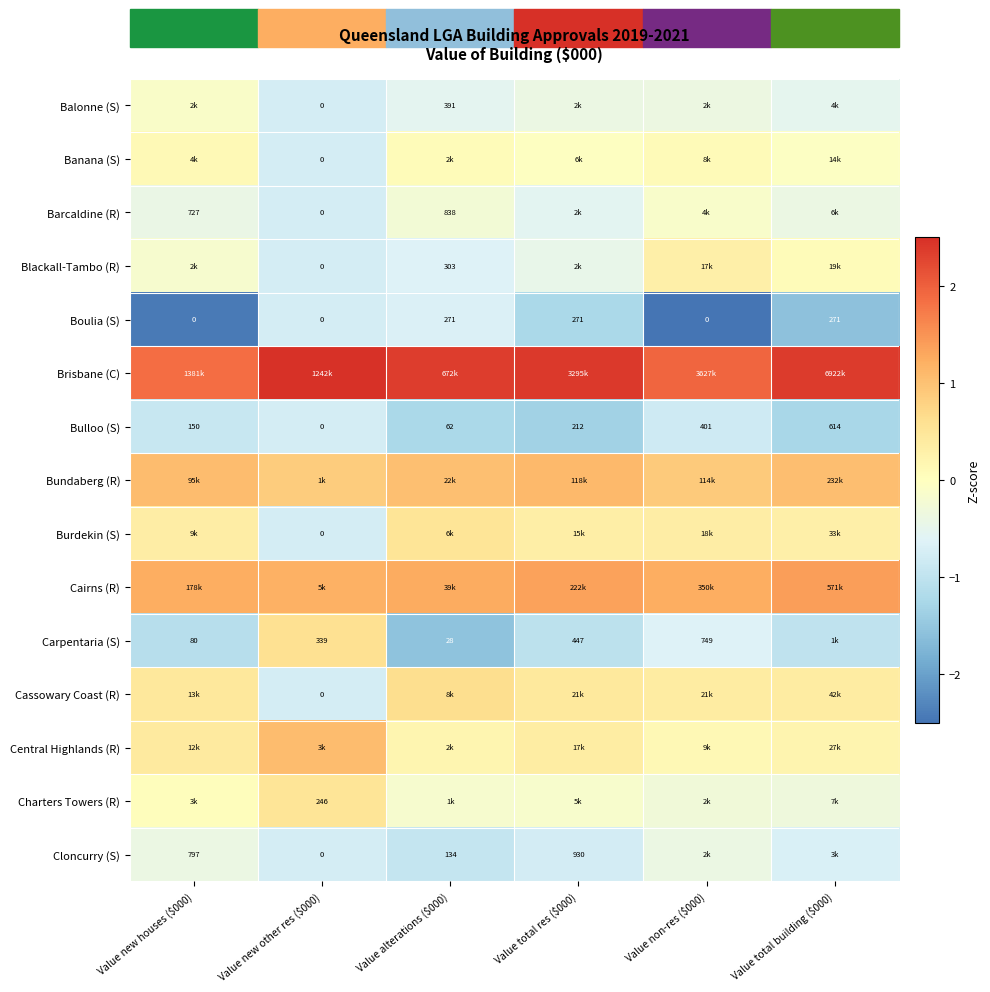

At Value alterations ($000), list the series in order from largest to smallest.

Brisbane (C), Cairns (R), Bundaberg (R), Cassowary Coast (R), Burdekin (S), Central Highlands (R), Banana (S), Charters Towers (R), Barcaldine (R), Balonne (S), Blackall-Tambo (R), Boulia (S), Cloncurry (S), Bulloo (S), Carpentaria (S)